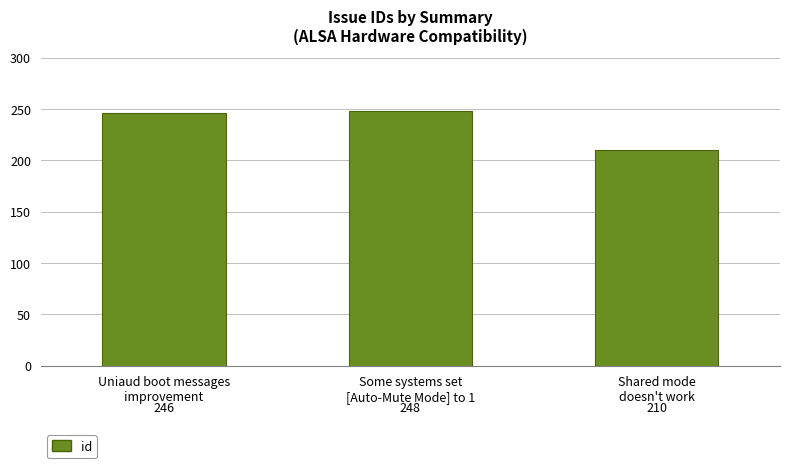

What is the label of the 3rd bar from the right?

Uniaud boot messages
improvement